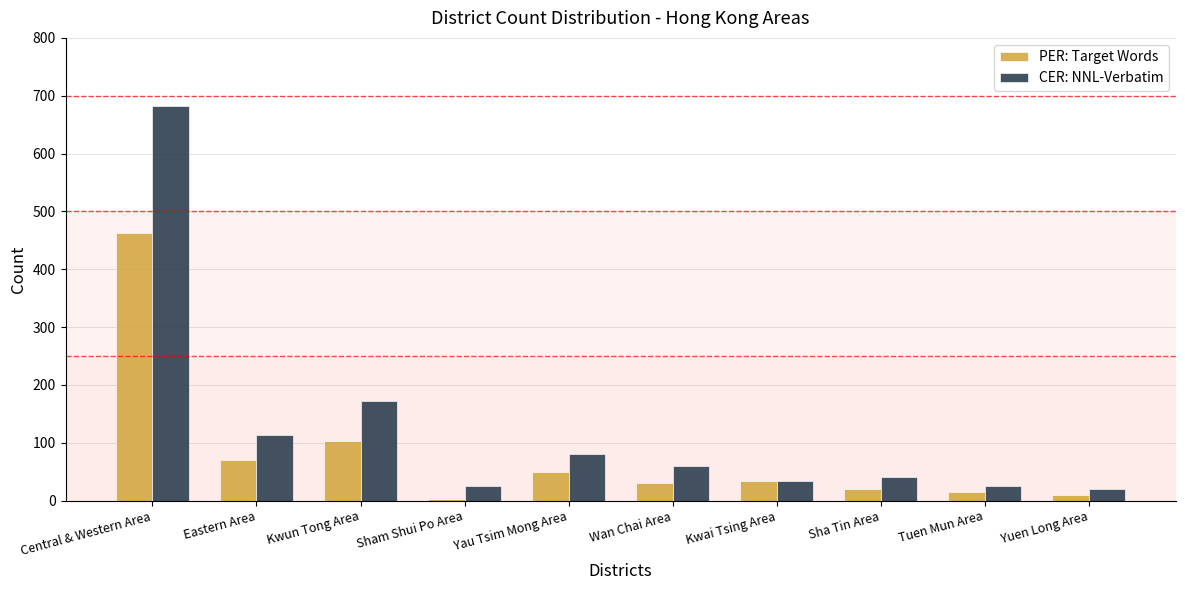

Which series changed the most between Wan Chai Area and Tuen Mun Area?

CER: NNL-Verbatim